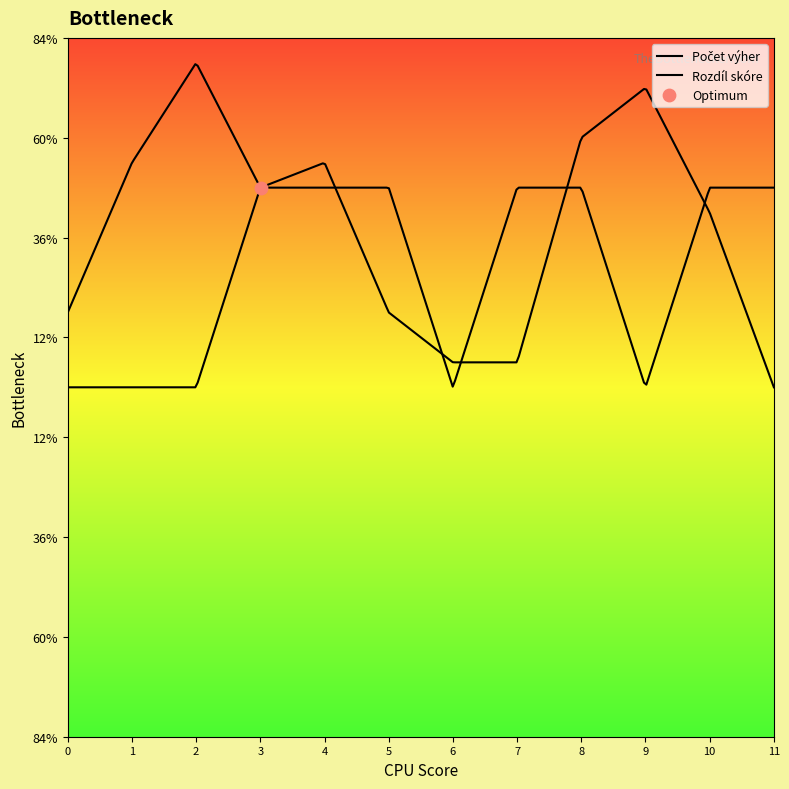

Which series has the largest total across all categories?

Počet výher